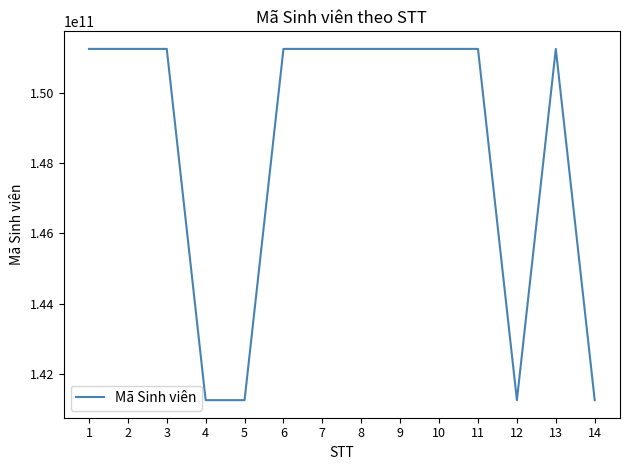

What is the minimum value shown in the chart?

141250532203